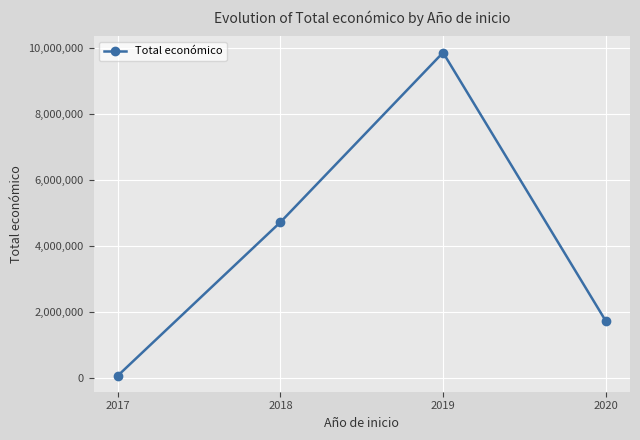

What is the difference between the second highest and second lowest values?

2984233